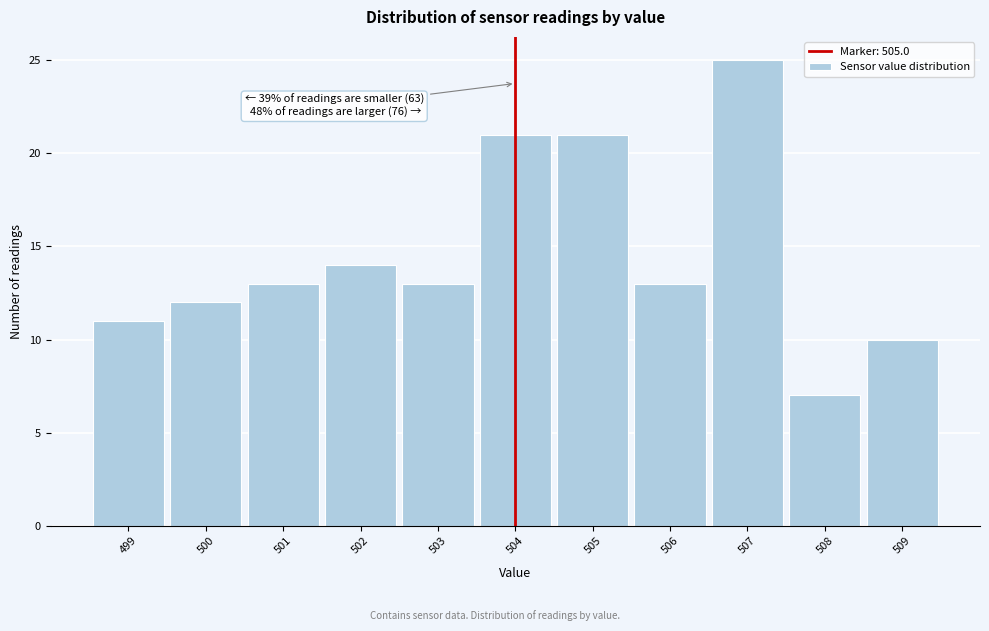

Reading right to left, extract all data points from this chart.

509=10	508=7	507=25	506=13	505=21	504=21	503=13	502=14	501=13	500=12	499=11